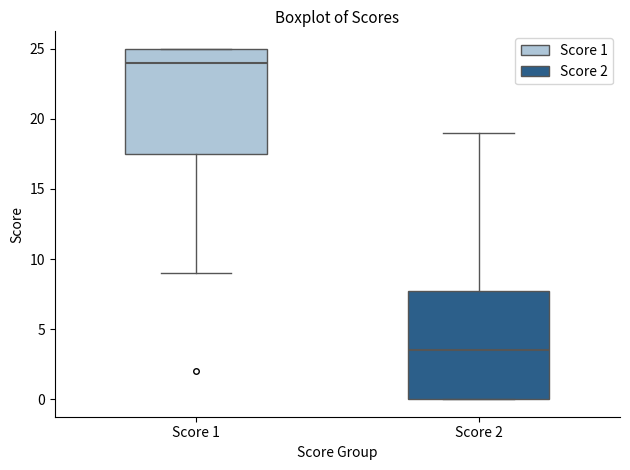

Where does the upper whisker of the box for Score 2 end on the y-axis? The values are not printed on the chart, so give them approximately, as read against the axis.

19.0